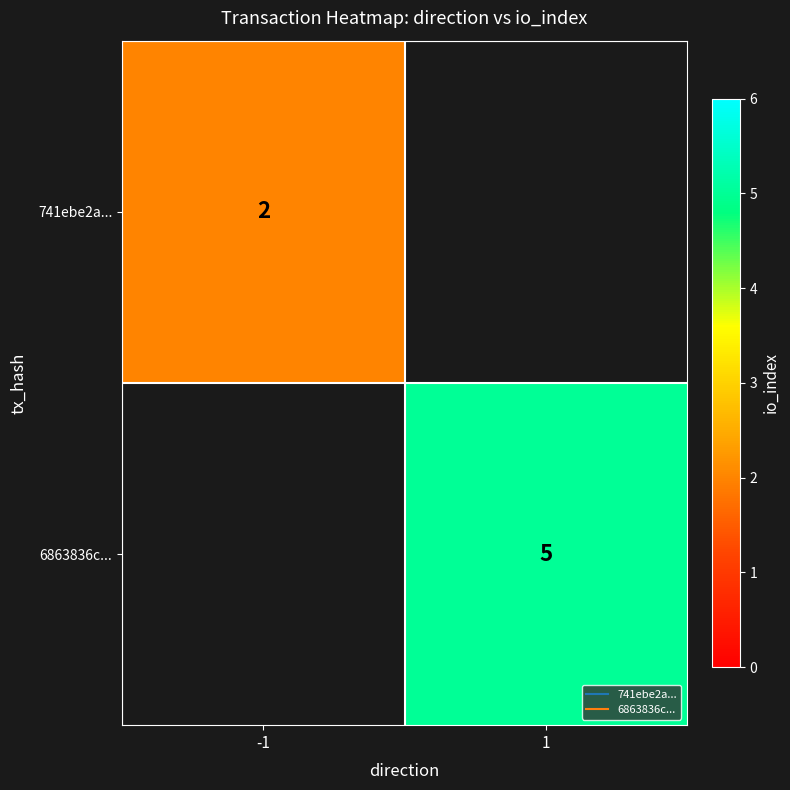

Is it true that 6863836c... equals 8.9 at 1?

False